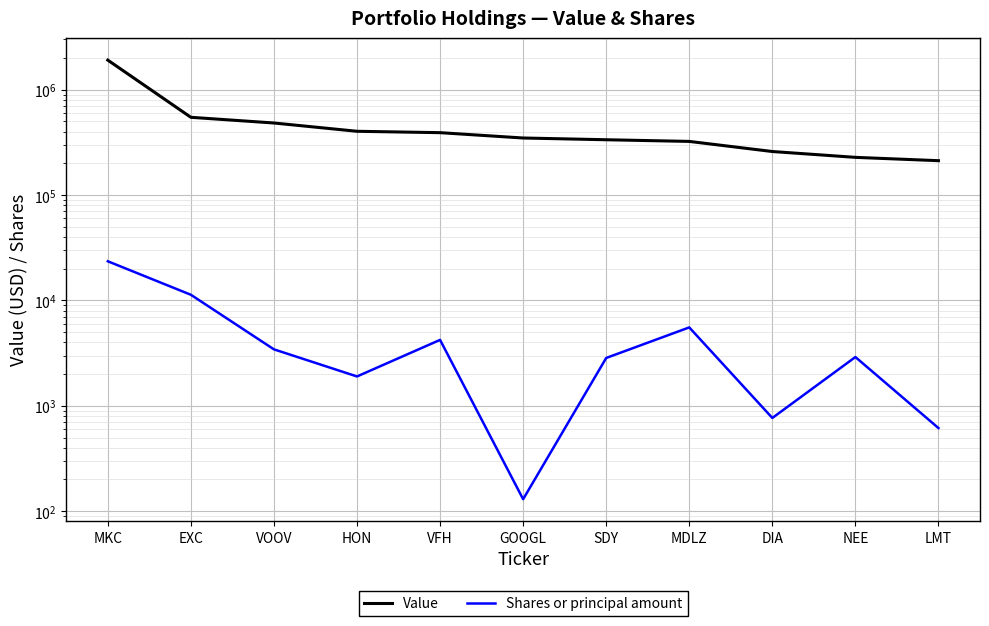

How many data points does each series have?

11